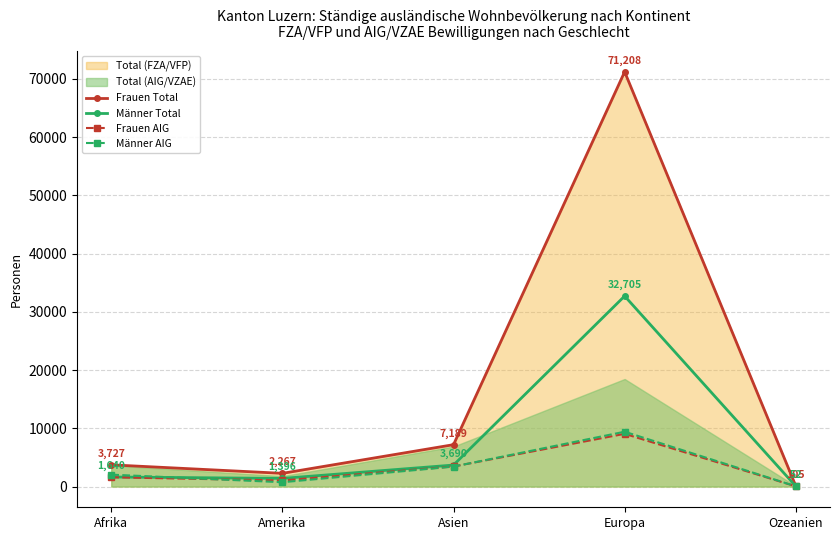

At Ozeanien, list the series in order from largest to smallest.

Frauen Total, Männer Total, Männer AIG, Frauen AIG